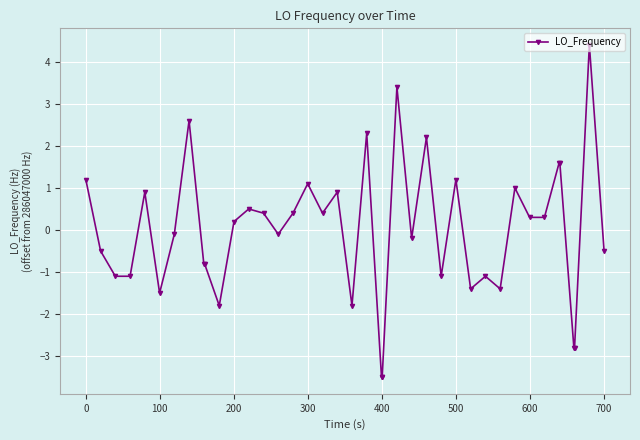

What is the value of the 4th point from the left?

-1.1